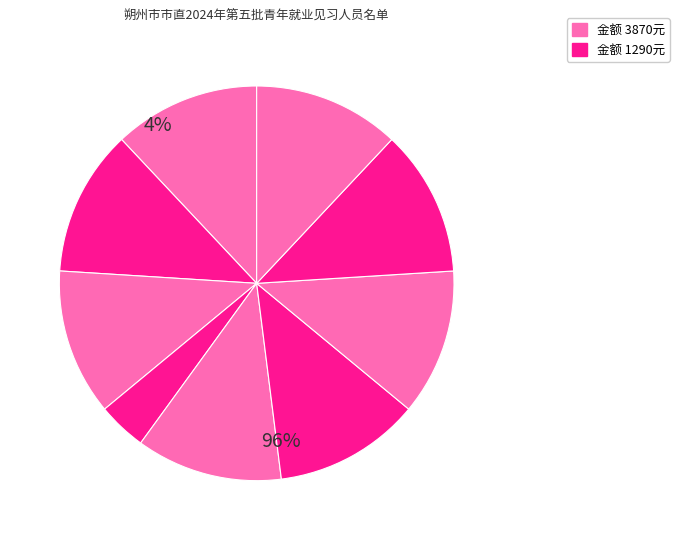

How many segments does this pie chart have?

9